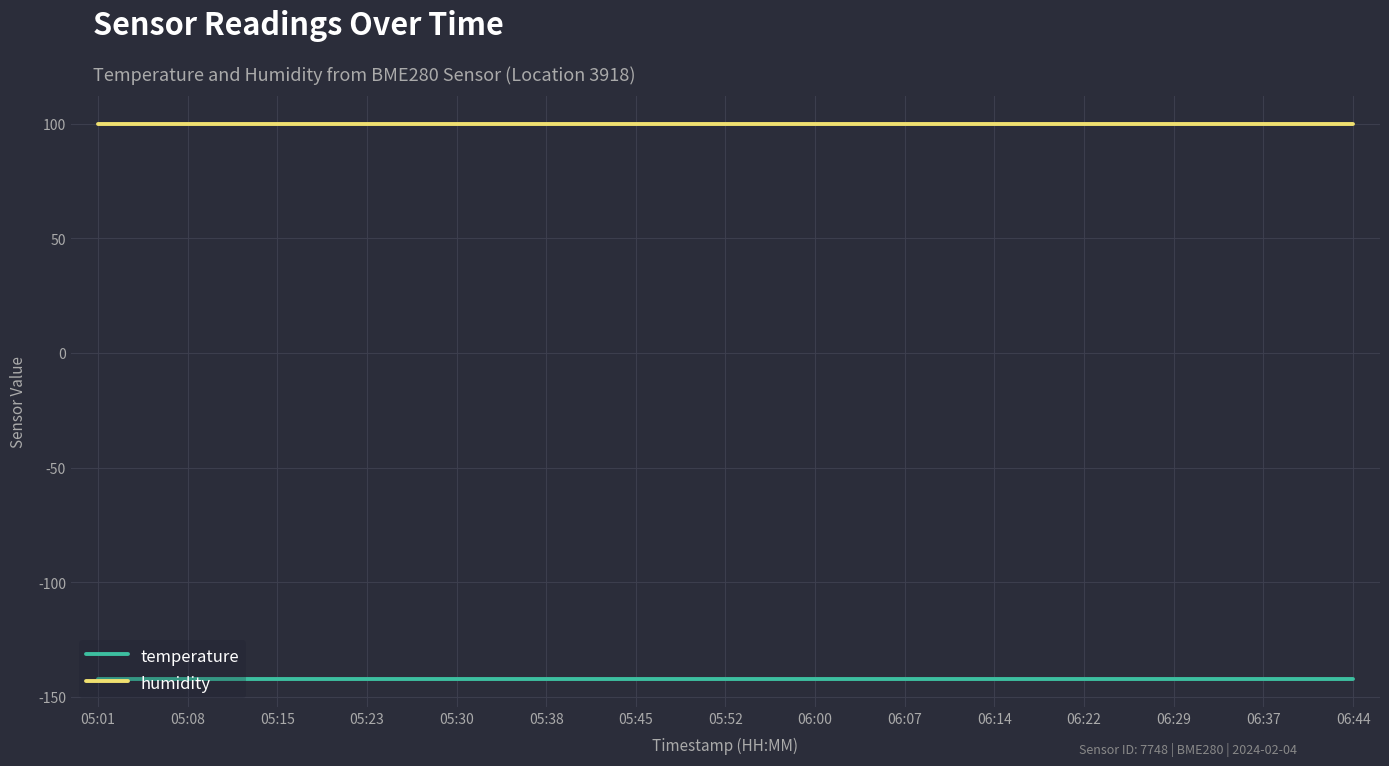

What is the spread (max minus min) of values at 06:14?

242.3